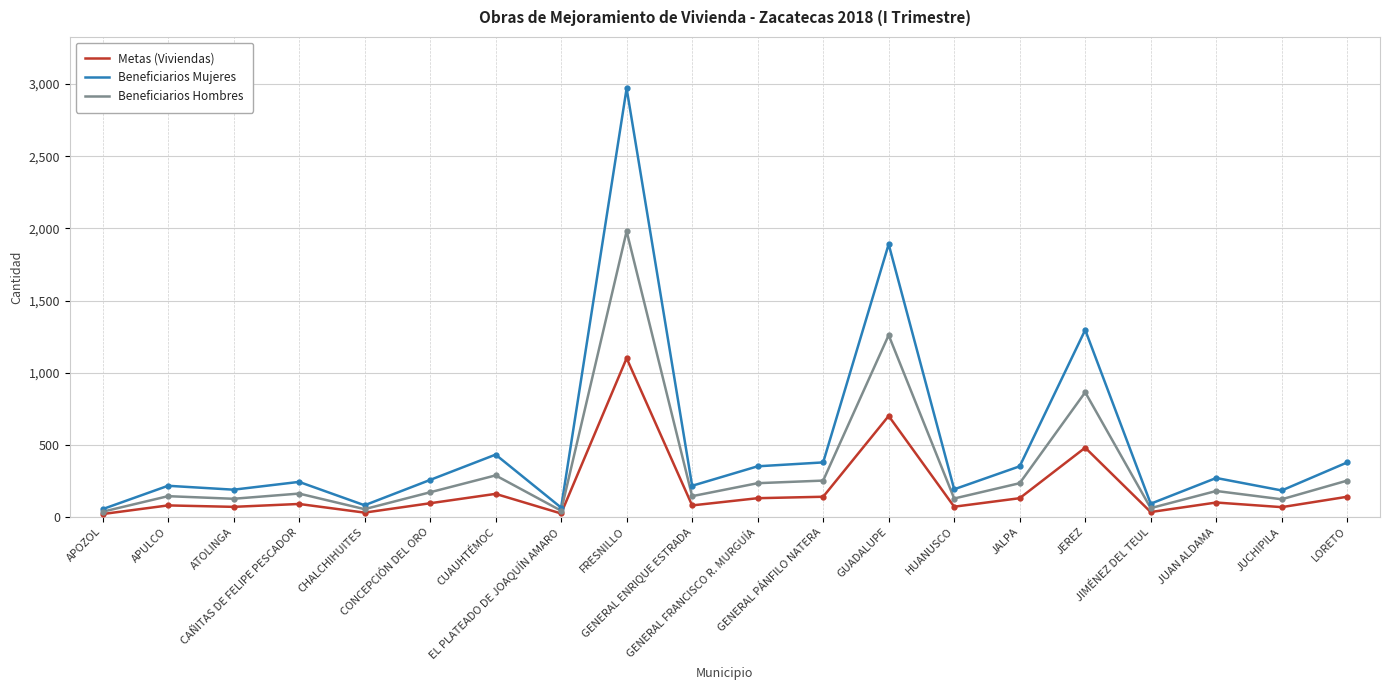

Is the value of Beneficiarios Mujeres at CHALCHIHUITES greater than the value of Beneficiarios Hombres at CUAUHTÉMOC?

No